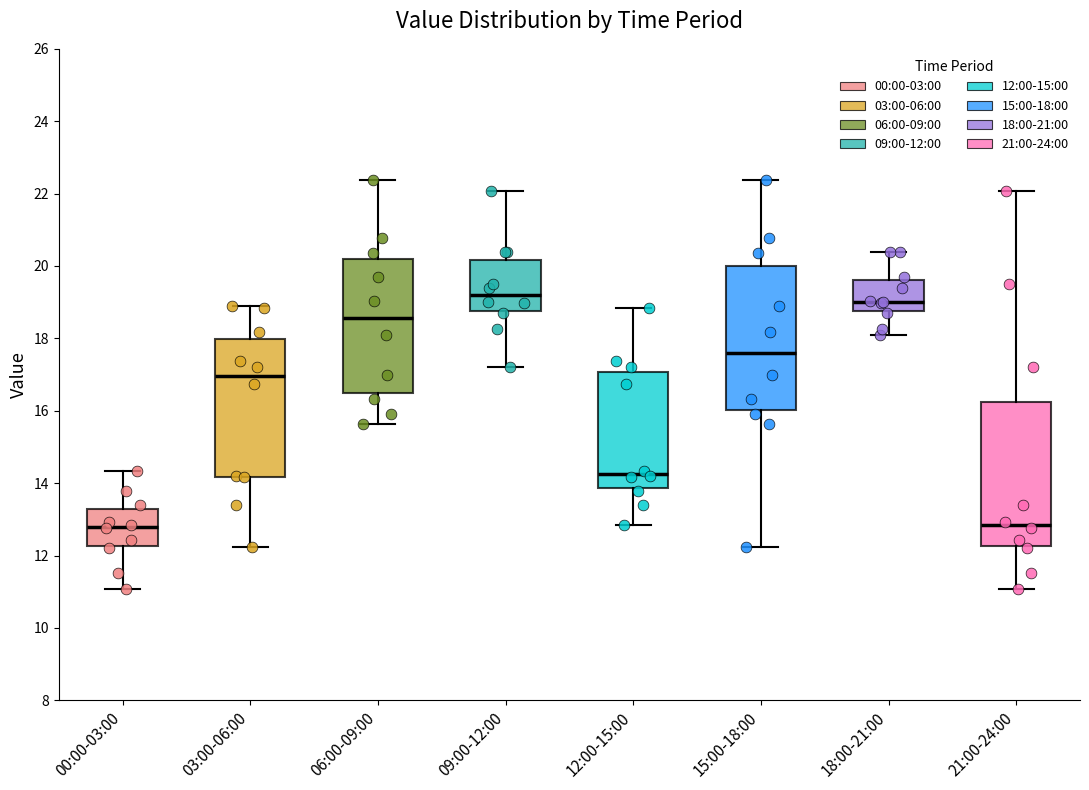

Reading left to right, read every box against the y-axis: the position of its median line, the range the box covers, and the ends of its whiskers. The values are not printed on the chart, so give them approximately, as read against the axis.

00:00-03:00: median 12.8, box 12.2 to 13.2, whiskers 11.0 to 14.4
03:00-06:00: median 17.0, box 14.2 to 18.0, whiskers 12.2 to 19.0
06:00-09:00: median 18.6, box 16.4 to 20.2, whiskers 15.6 to 22.4
09:00-12:00: median 19.2, box 18.8 to 20.2, whiskers 17.2 to 22.0
12:00-15:00: median 14.2, box 13.8 to 17.0, whiskers 12.8 to 18.8
15:00-18:00: median 17.6, box 16.0 to 20.0, whiskers 12.2 to 22.4
18:00-21:00: median 19.0, box 18.8 to 19.6, whiskers 18.2 to 20.4
21:00-24:00: median 12.8, box 12.2 to 16.2, whiskers 11.0 to 22.0